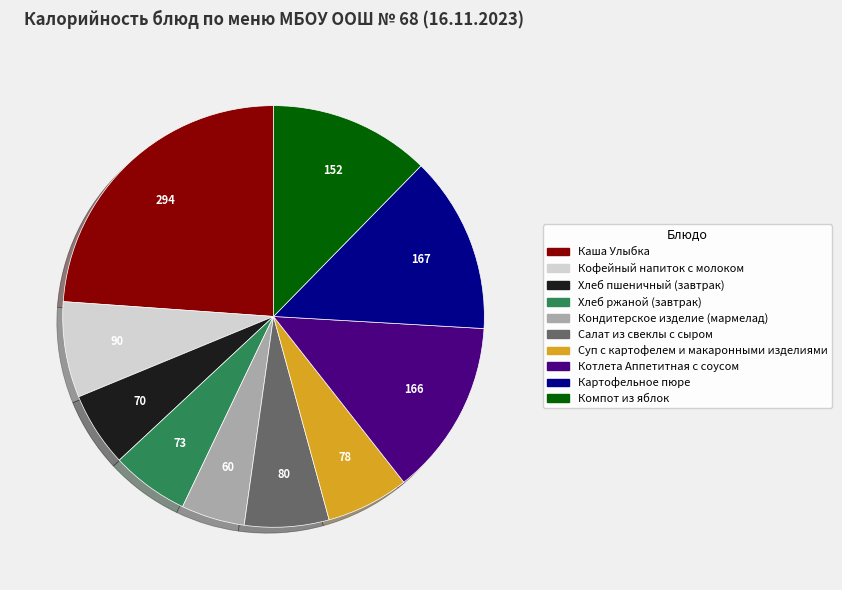

How many segments does this pie chart have?

10